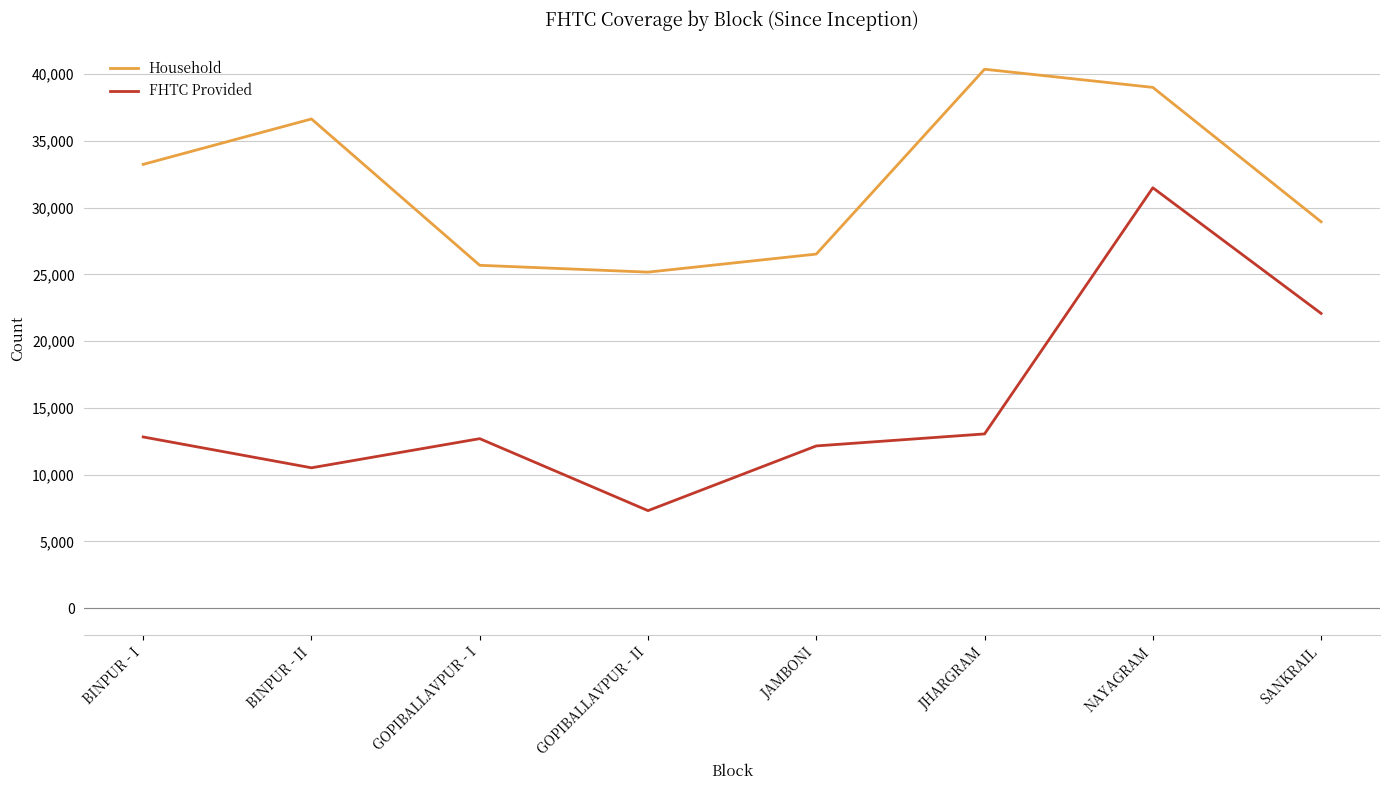

Rank the series at BINPUR - II from highest to lowest value.

Household, FHTC Provided